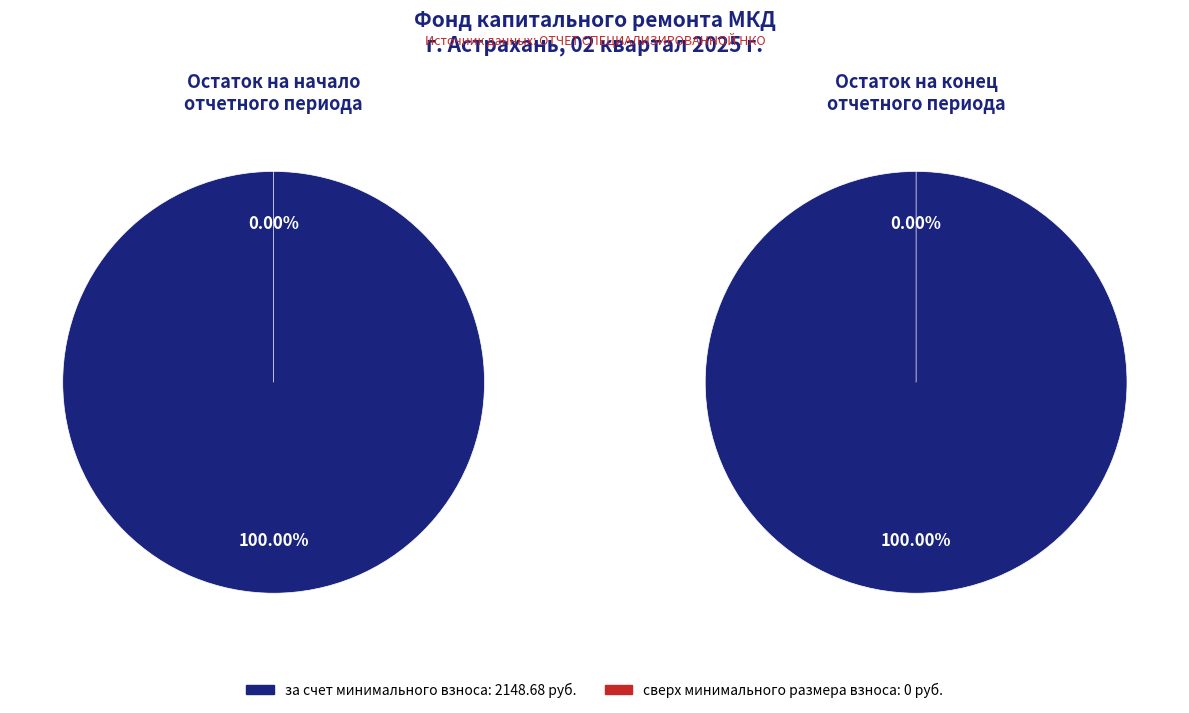

What is the total percentage of сверх минимального размера взноса and за счет минимального взноса?

100.0%